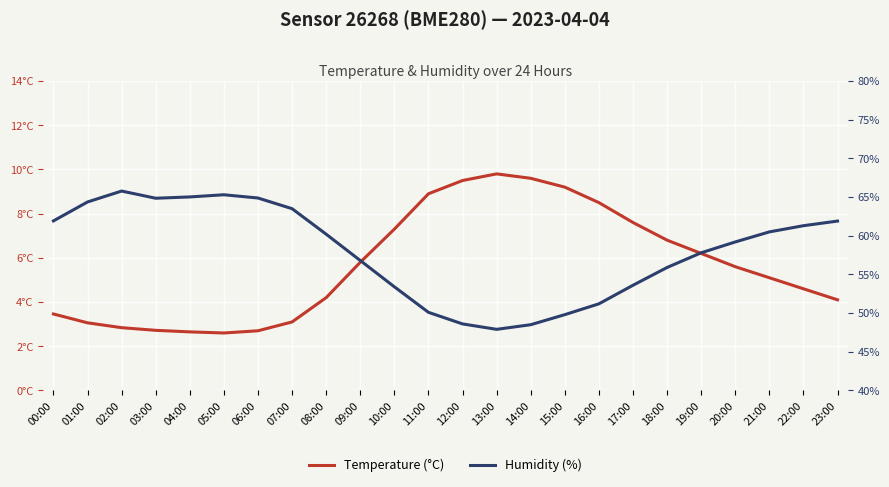

True or false: Humidity (%) has more than 0 interior local peaks.

True